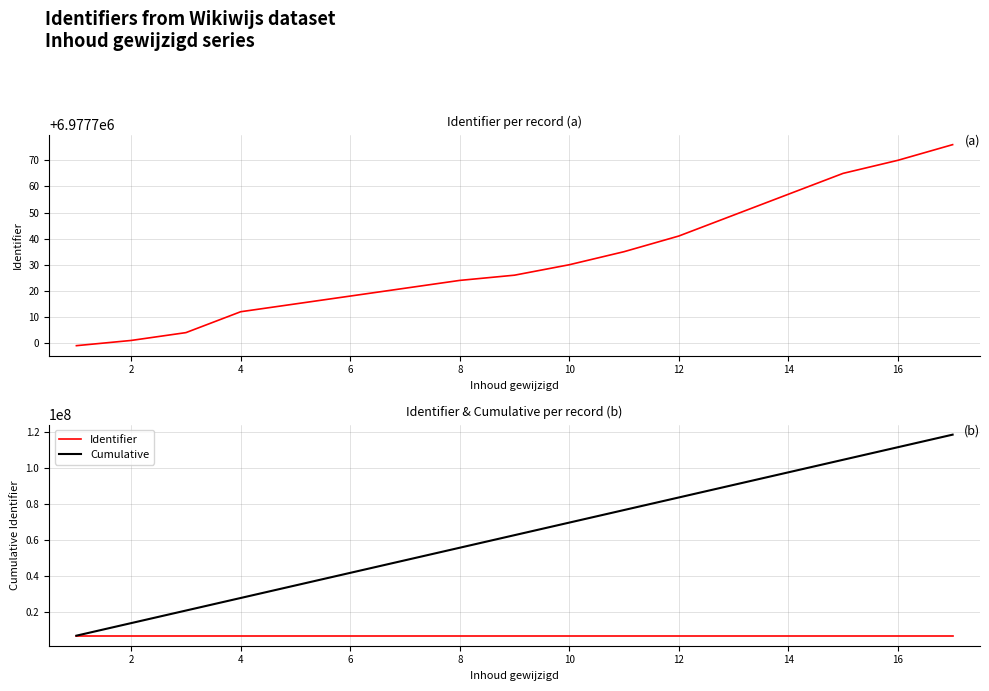

Which series has the largest range (max minus min)?

Cumulative